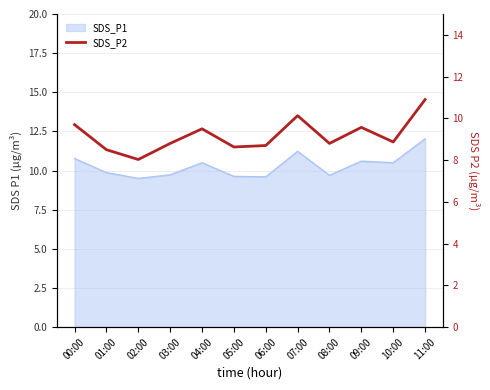

Count the number of categories in the chart.

12